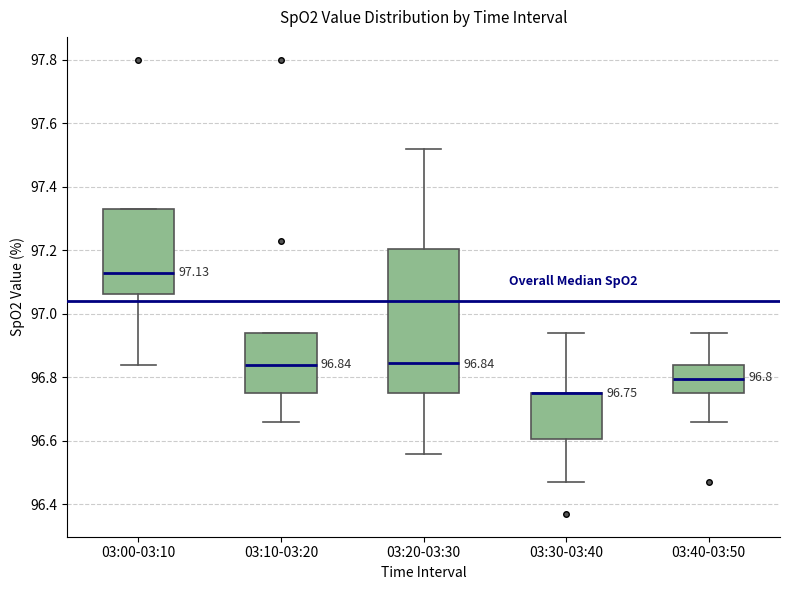

Which box is the tallest, from its lower edge to its upper edge?

03:20-03:30